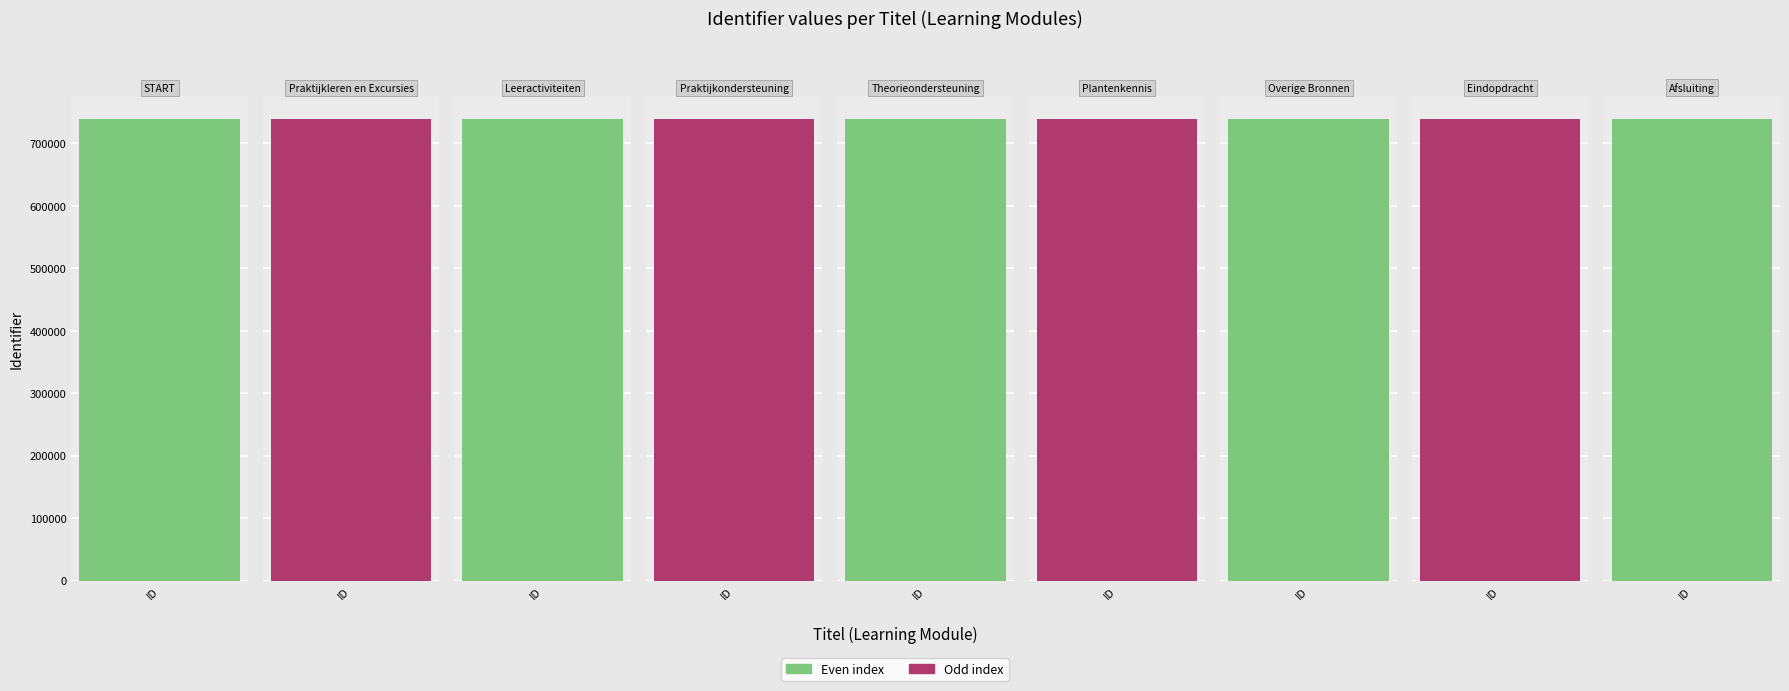

What is the label of the 5th bar from the right?

Theorieondersteuning